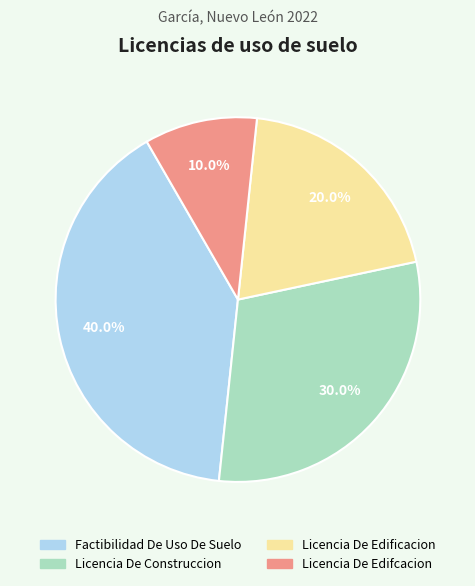

What portion of the pie excludes Licencia De Edifcacion?

90.0%